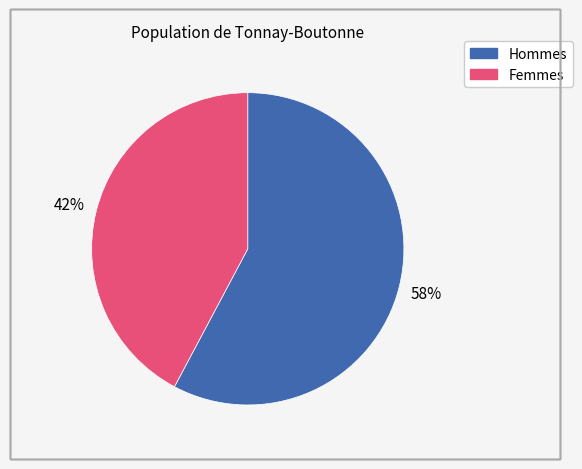

To the nearest percent, what is the difference between the largest and smallest slice percentages?

16%